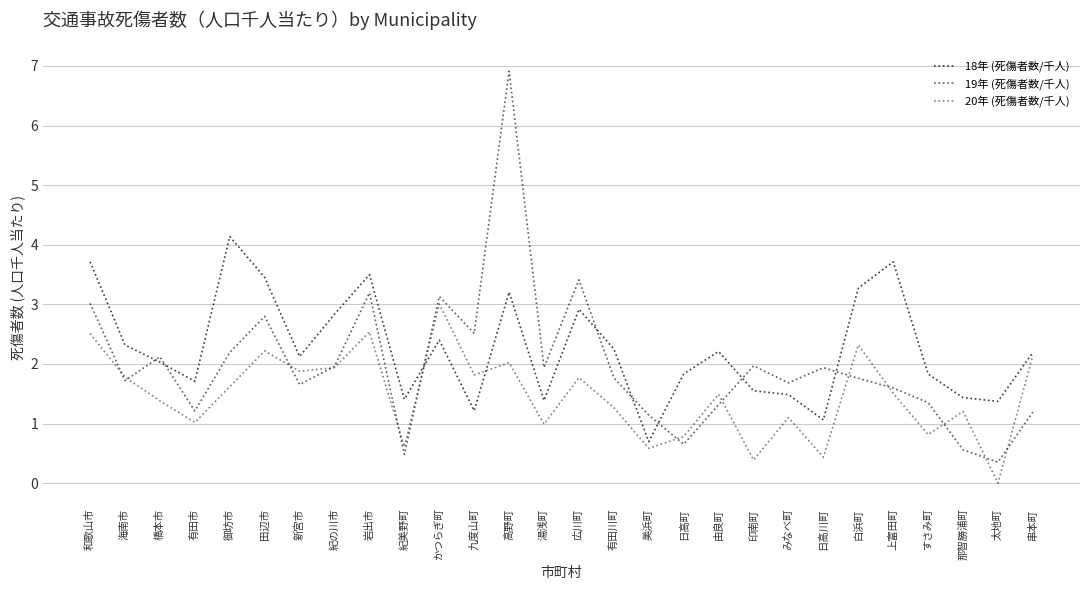

At which category does 18年 (死傷者数/千人) reach its first local valley?

有田市